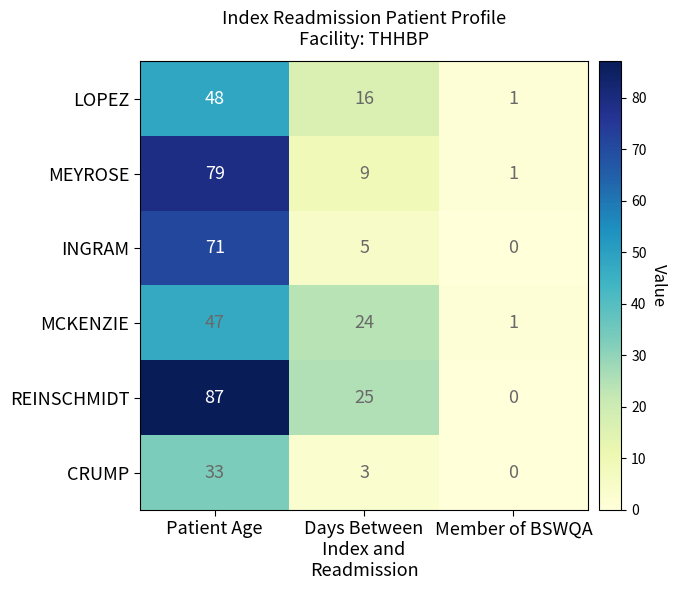

What is the spread (max minus min) of values at Patient Age?

54